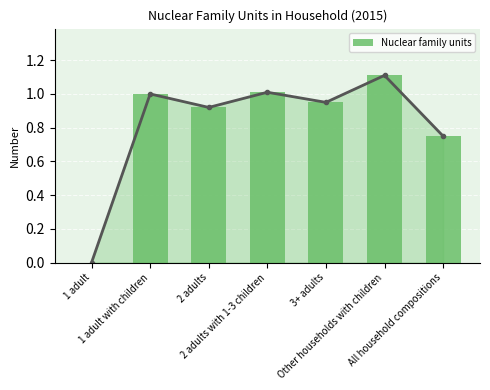

Rank the categories by value from lowest to highest.

1 adult, All household compositions, 2 adults, 3+ adults, 1 adult with children, 2 adults with 1-3 children, Other households with children